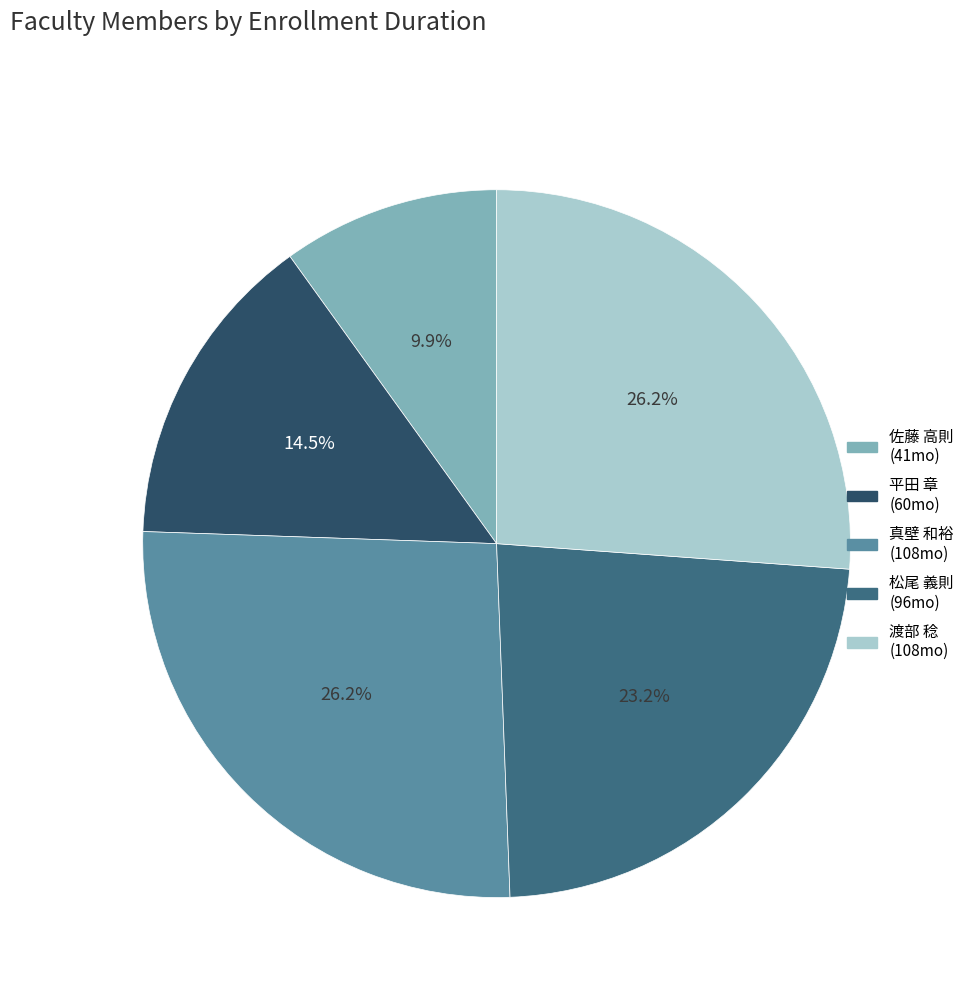

Is there any slice that represents more than half of the pie?

No